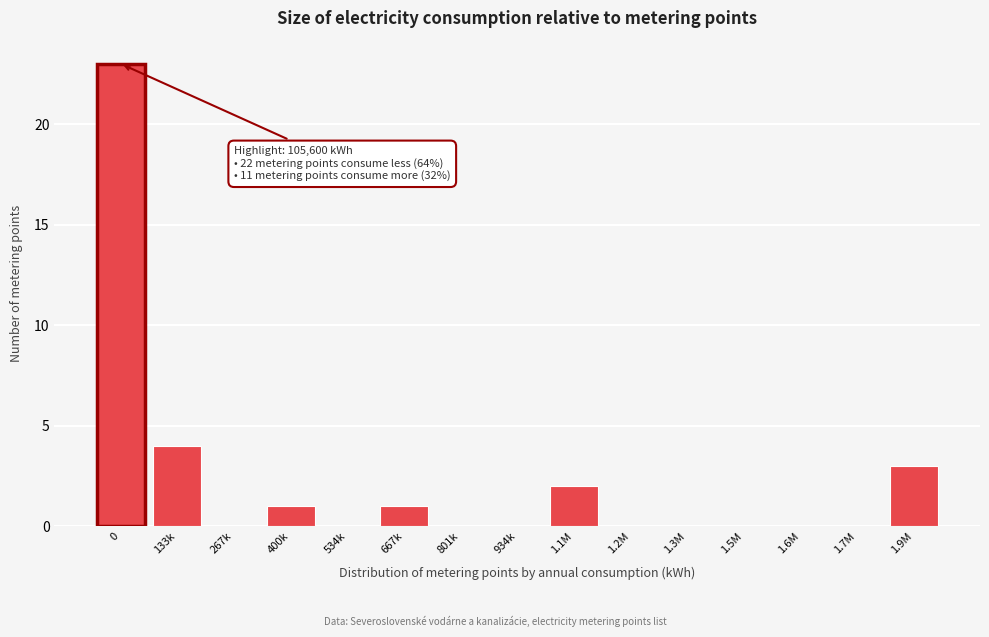

Reading right to left, extract all data points from this chart.

1.9M=3	1.7M=0	1.6M=0	1.5M=0	1.3M=0	1.2M=0	1.1M=2	934k=0	801k=0	667k=1	534k=0	400k=1	267k=0	133k=4	0=23